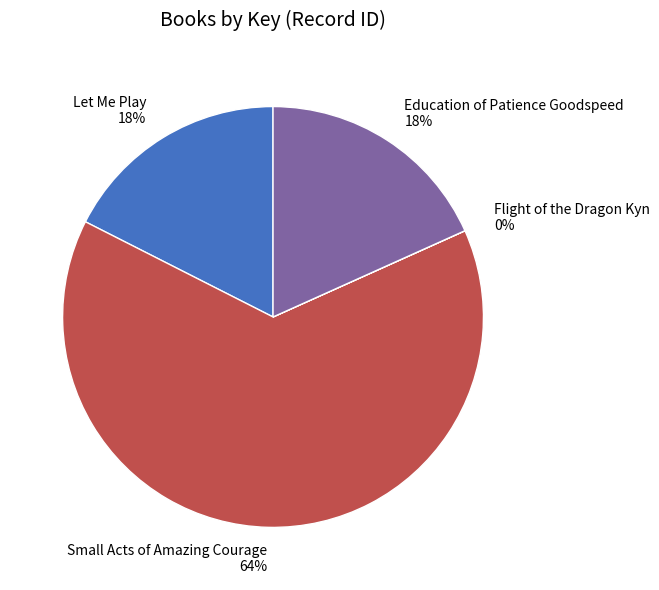

Which slice is the largest?

Small Acts of Amazing Courage